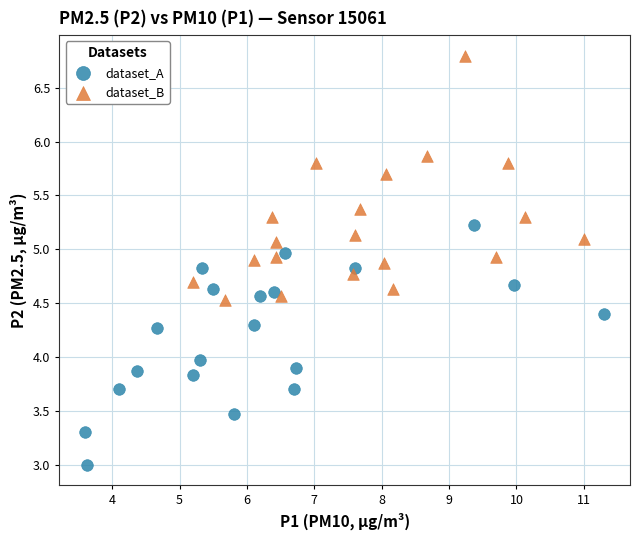

Which series contains the lowest Y value?

dataset_A